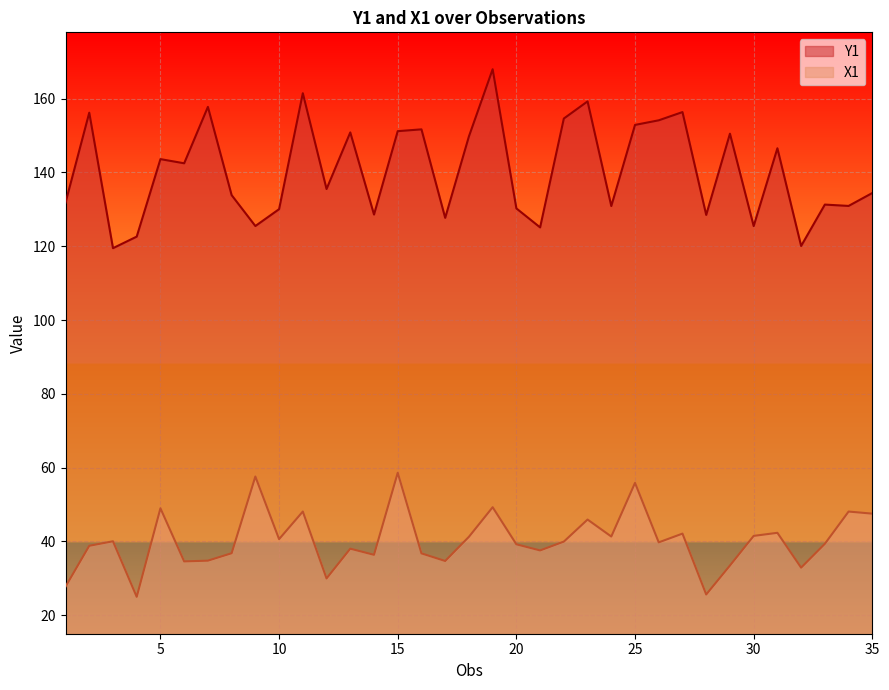

What is the difference between the maximum and minimum values in the Y1 series?

48.5